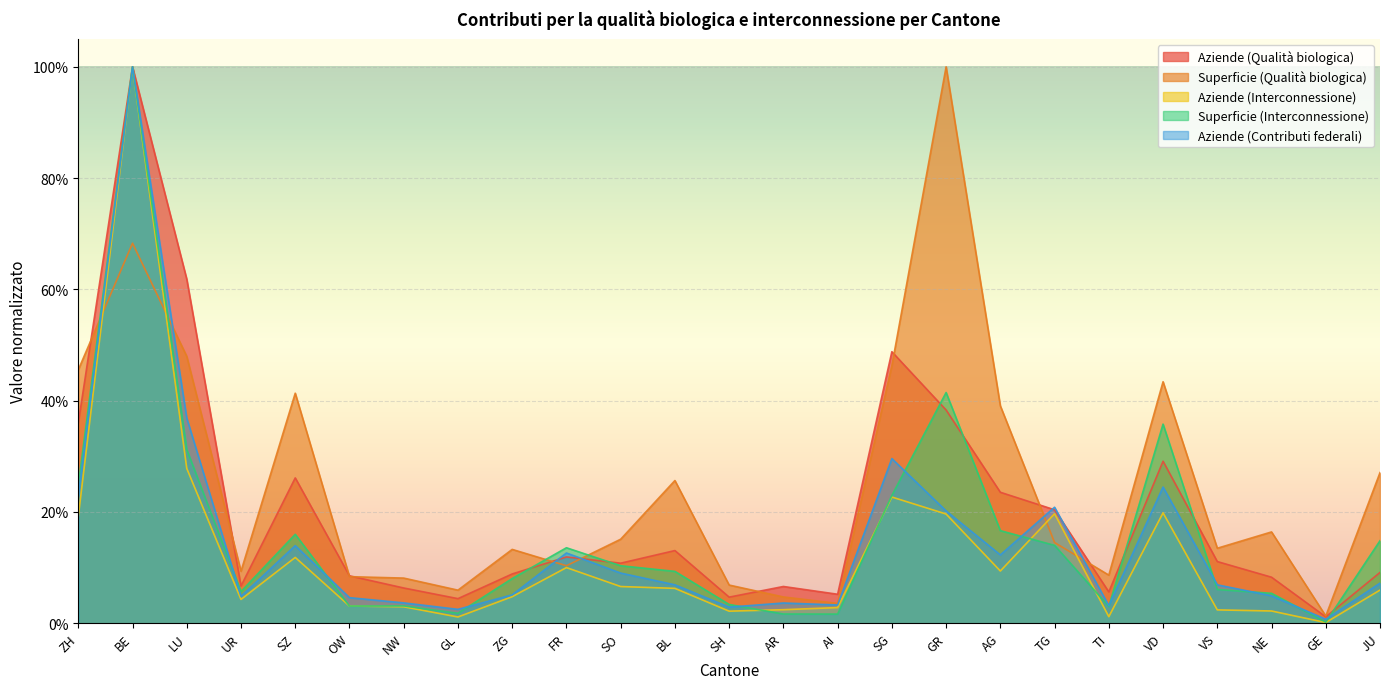

What value does the Superficie (Interconnessione) series have at BE?

1.0